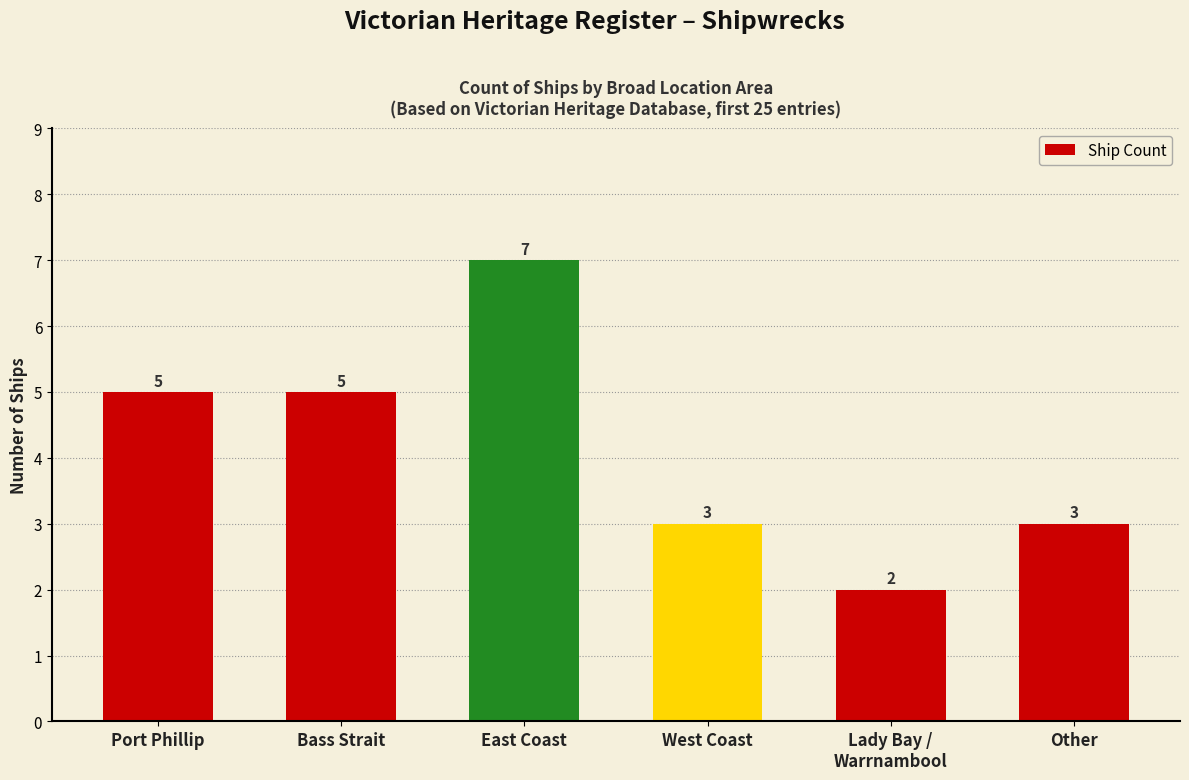

How many categories are shown in the chart?

6